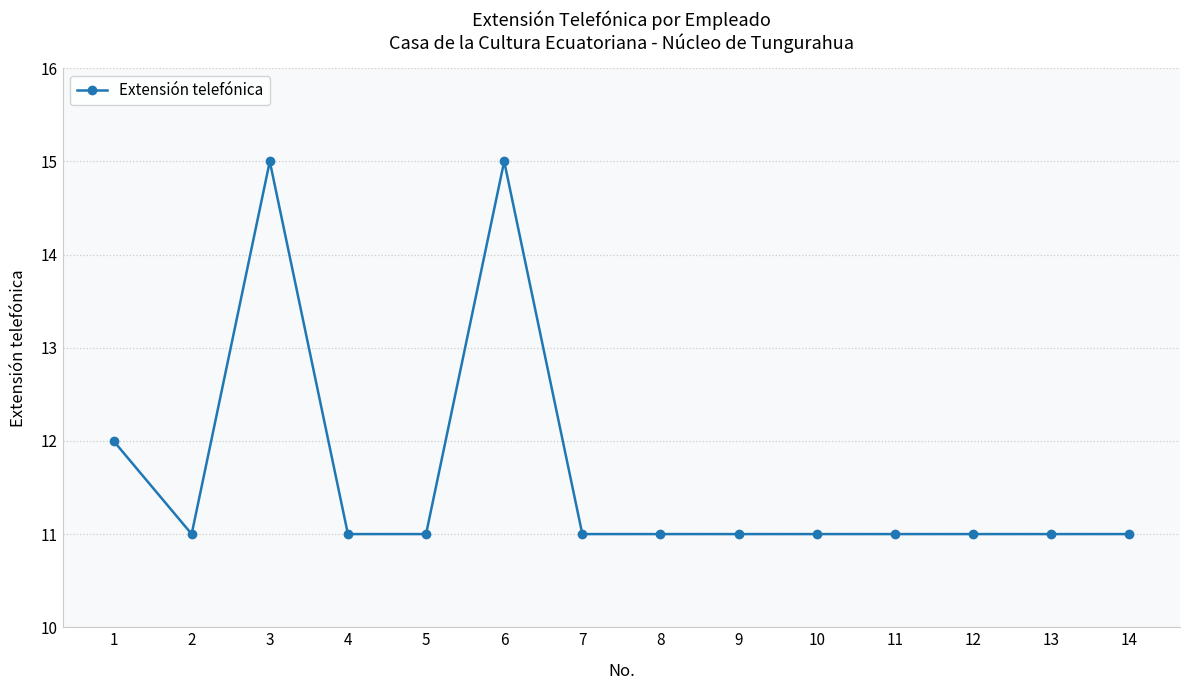

Reading right to left, transcribe all the data shown in this chart.

11	11	11	11	11	11	11	11	15	11	11	15	11	12